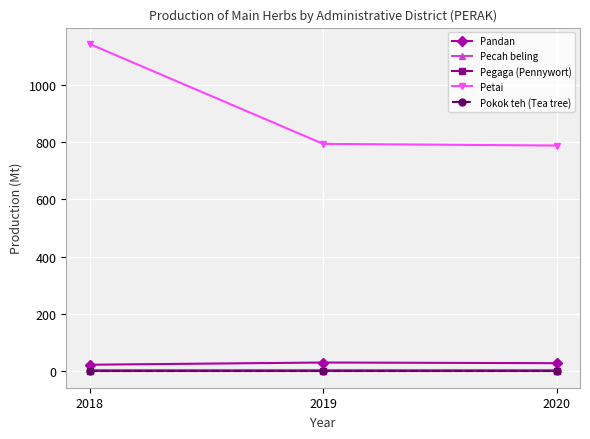

Is this an area chart (filled region under the line)?

No